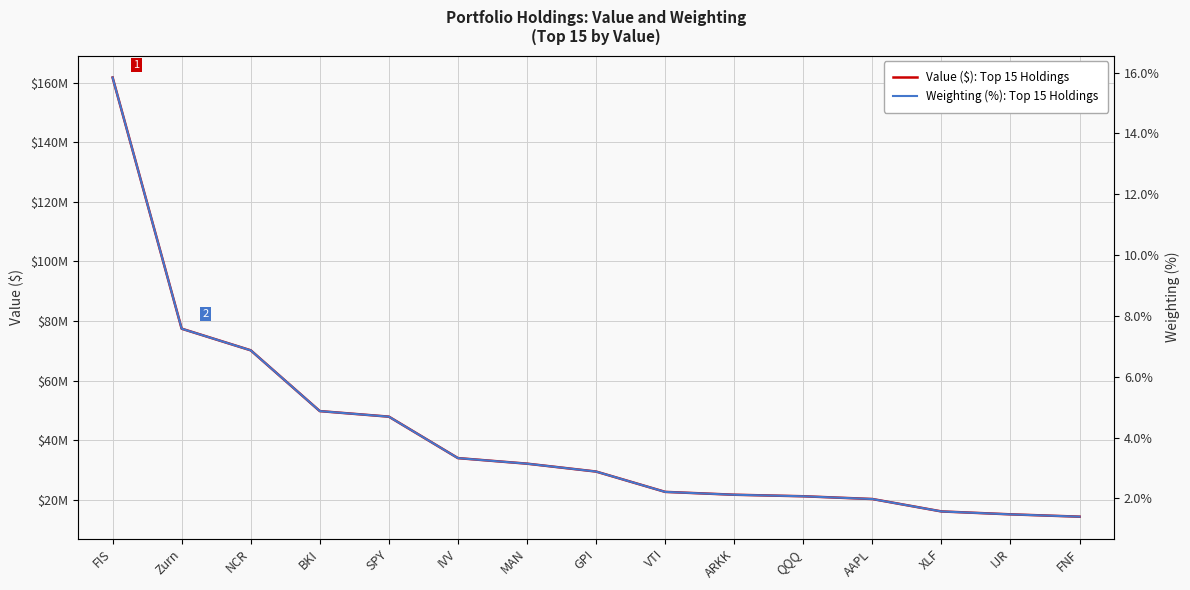

What position from the left is GPI?

8